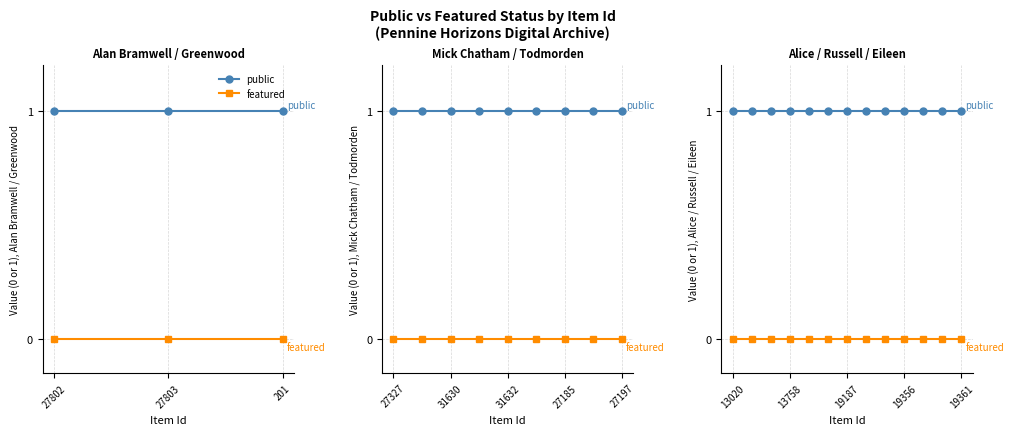

True or false: public has a value of 1 at 19356.

True